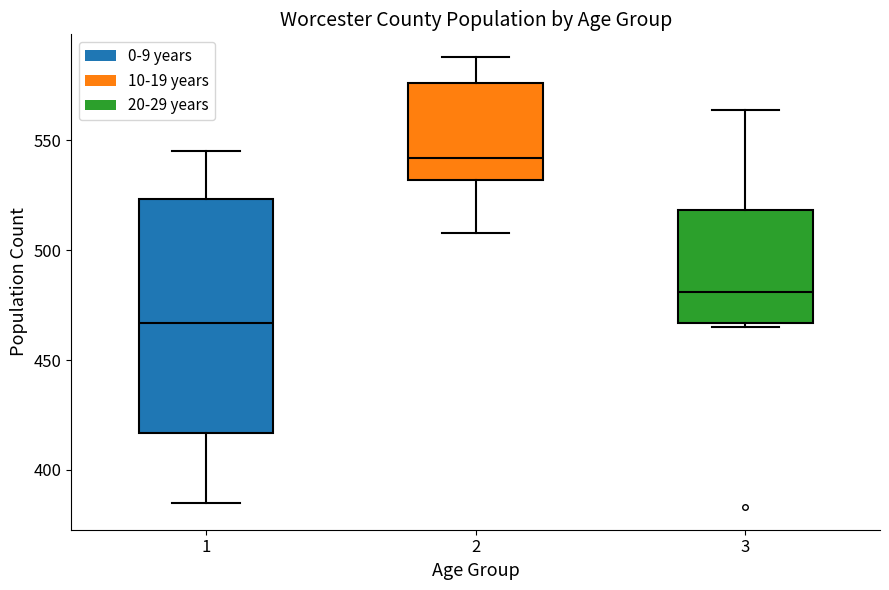

Reading left to right, transcribe this box plot: for each box, give where its median line is, the range the box spans, and where its two whiskers end, as read against the y-axis. The values are not printed on the chart, so give them approximately, as read against the axis.

1: median 465, box 415 to 525, whiskers 385 to 545
2: median 540, box 530 to 575, whiskers 510 to 590
3: median 480, box 465 to 520, whiskers 465 (just below the box's lower edge) to 565